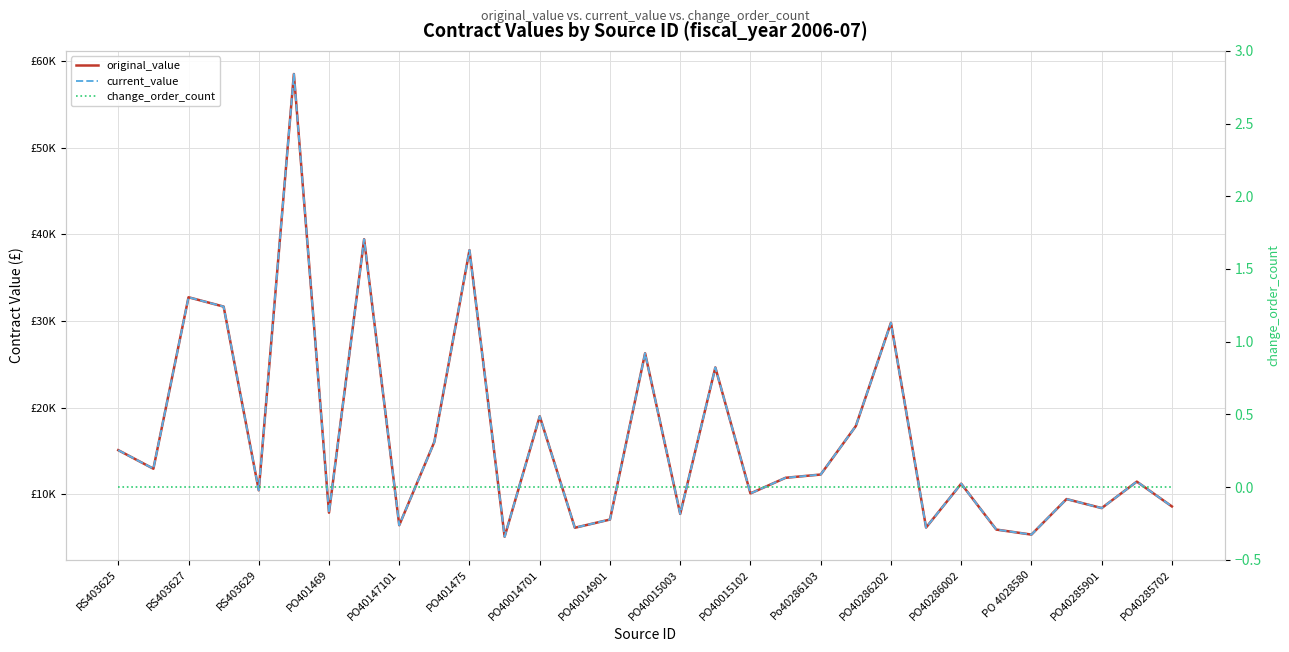

Which has a higher value, PO40014901 or PO401469?

PO401469